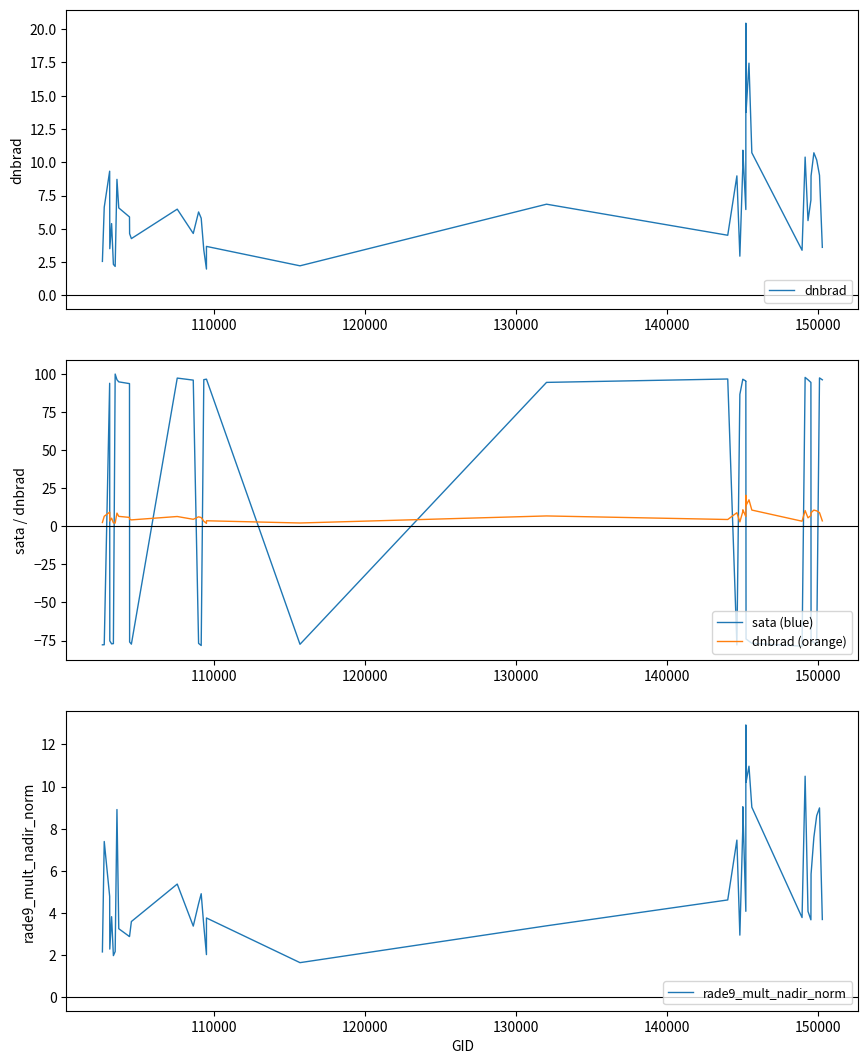

What is the minimum value shown in the chart?

-78.7